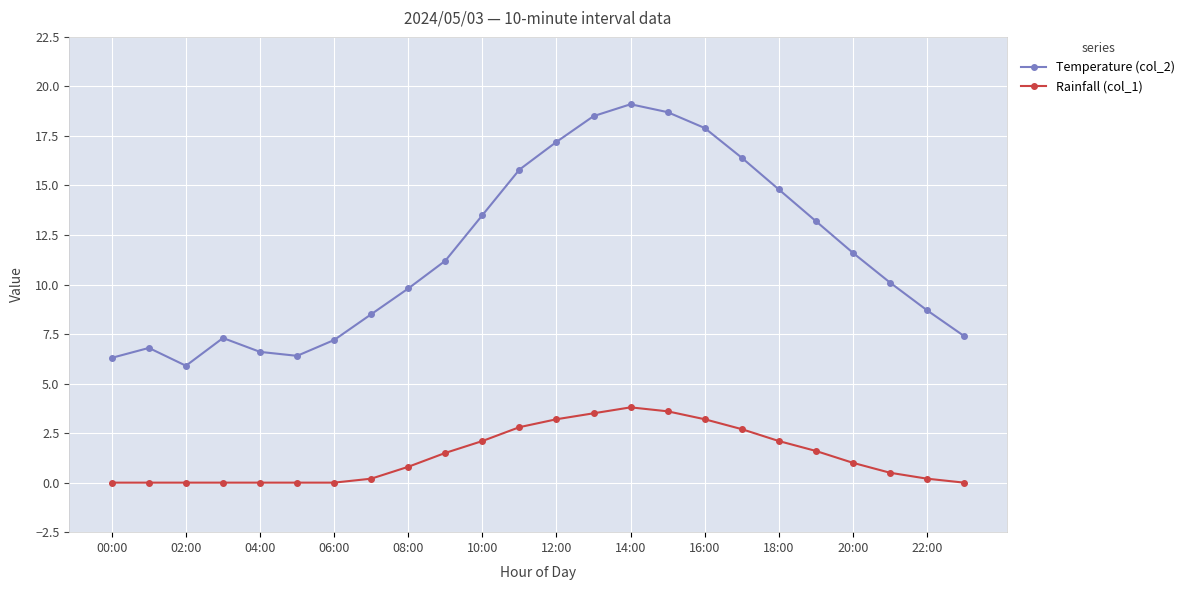

List the series in order of their overall mean, lowest first.

Rainfall (col_1), Temperature (col_2)